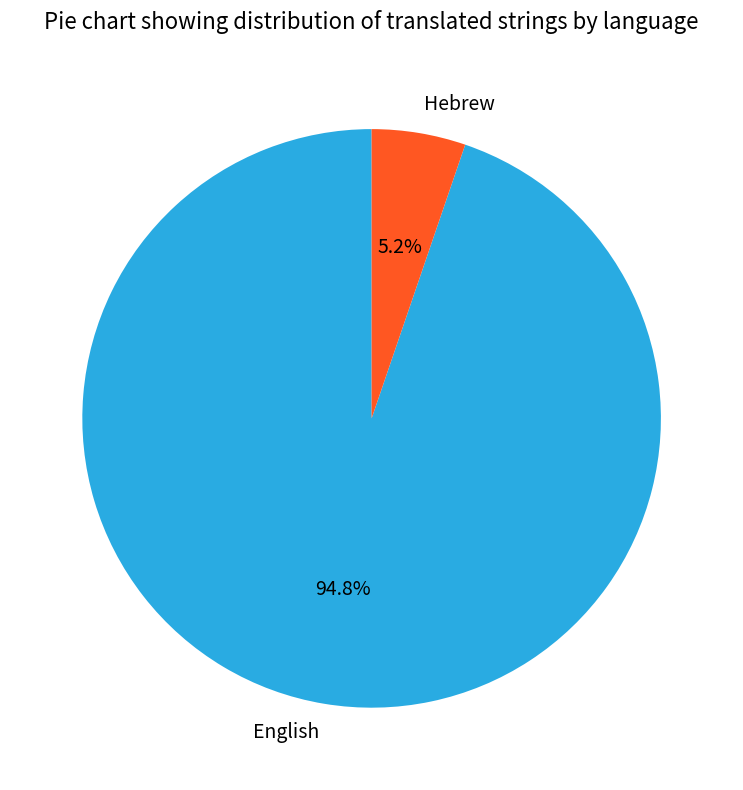

Does Hebrew account for over 50% of the chart?

No